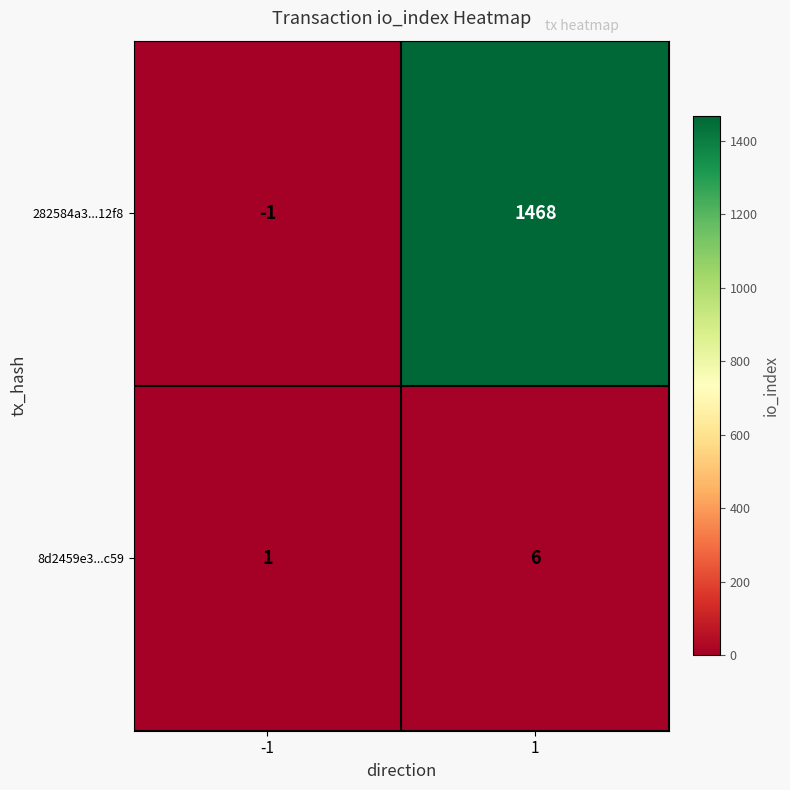

Which category has the highest value across all series?

1